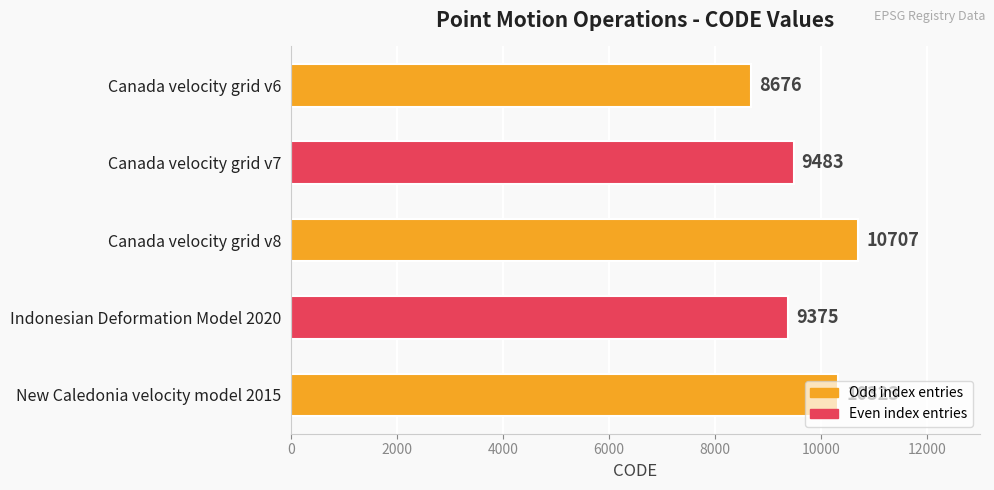

What is the label of the 2nd bar from the top?

Canada velocity grid v7